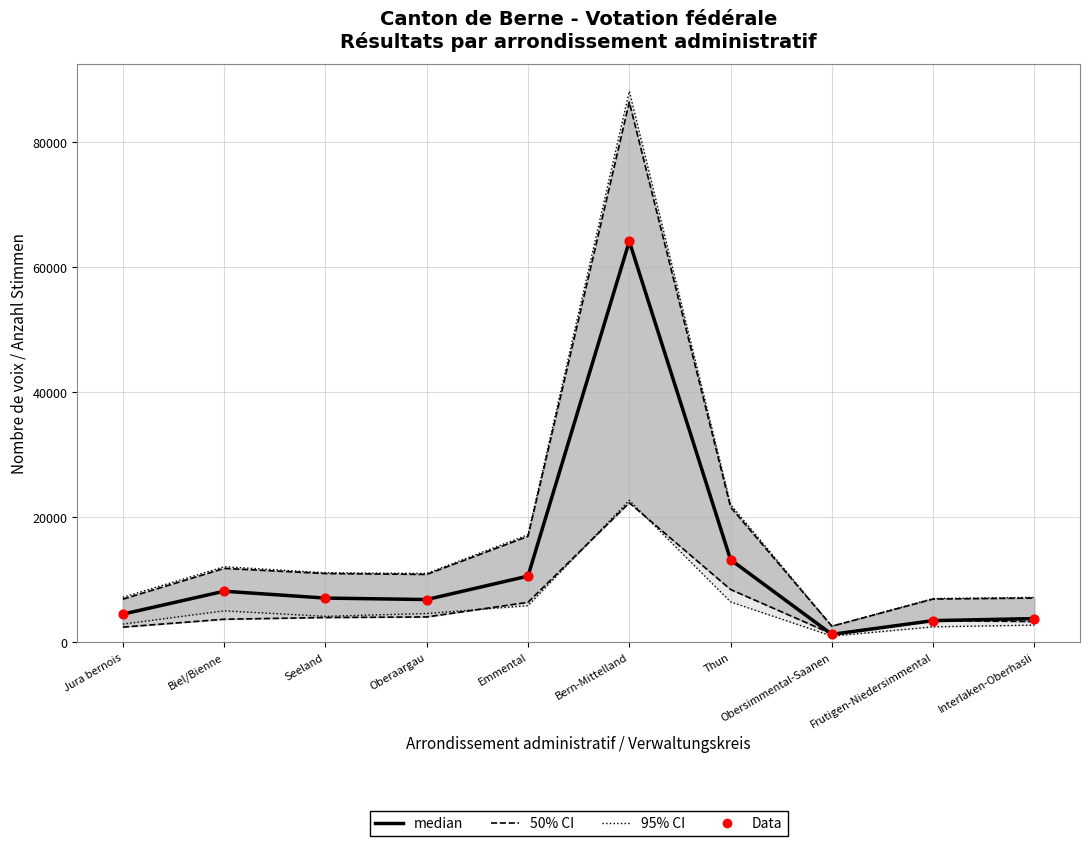

At how many categories does at least one series exceed 19839?

2